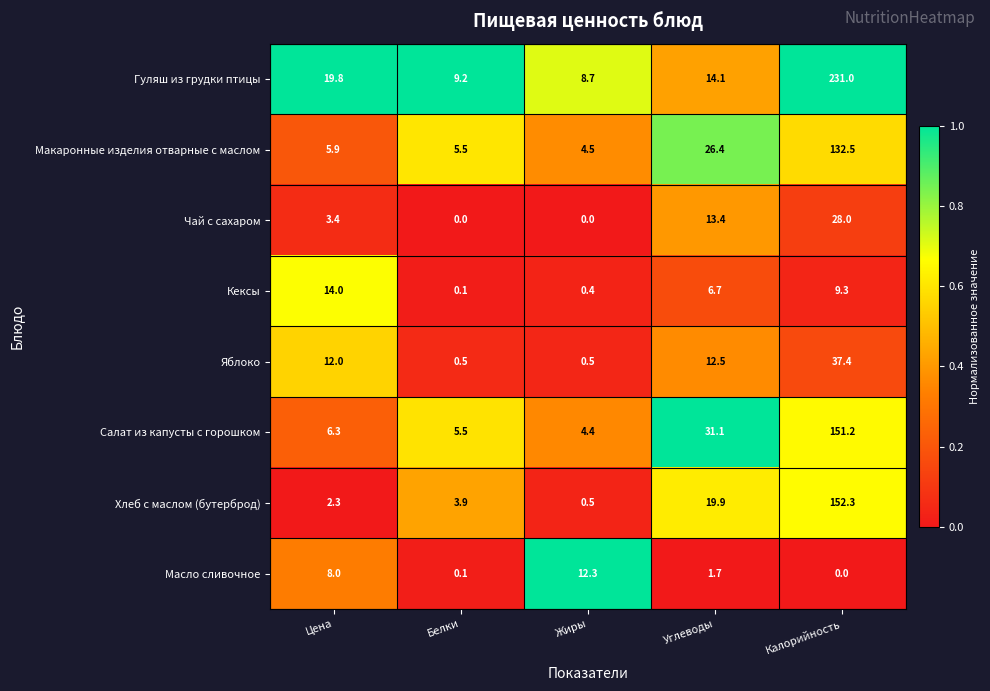

Rank the series by their maximum value, from highest to lowest.

Гуляш из грудки птицы, Хлеб с маслом (бутерброд), Салат из капусты с горошком, Макаронные изделия отварные с маслом, Яблоко, Чай с сахаром, Кексы, Масло сливочное